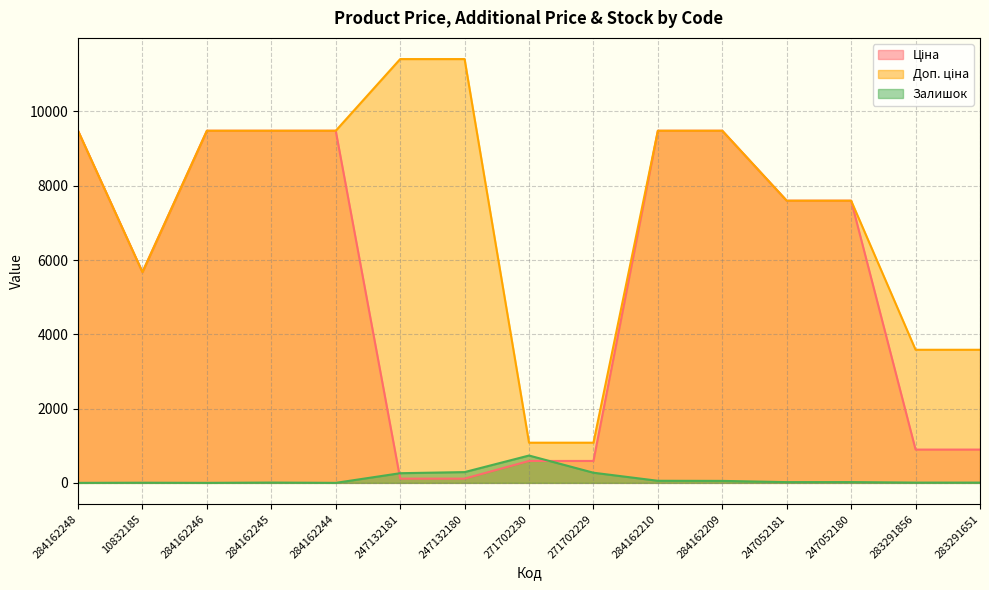

What is the spread (max minus min) of values at 284162245?

9472.1